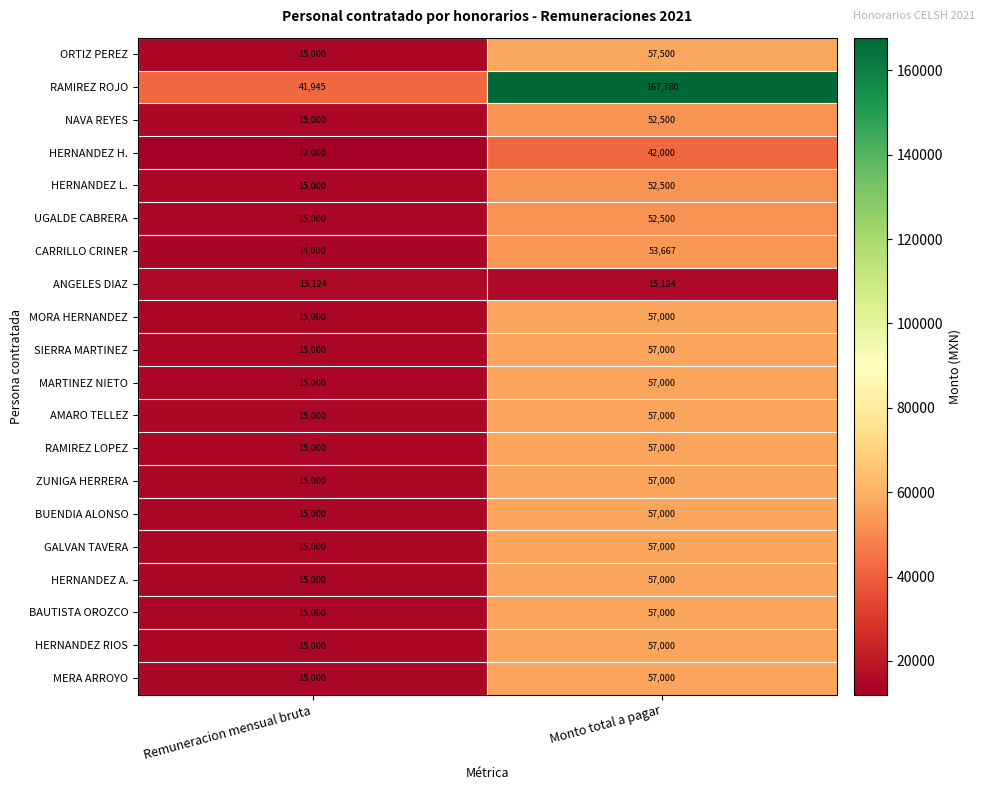

At which category is the sum across all series the highest?

Monto total a pagar